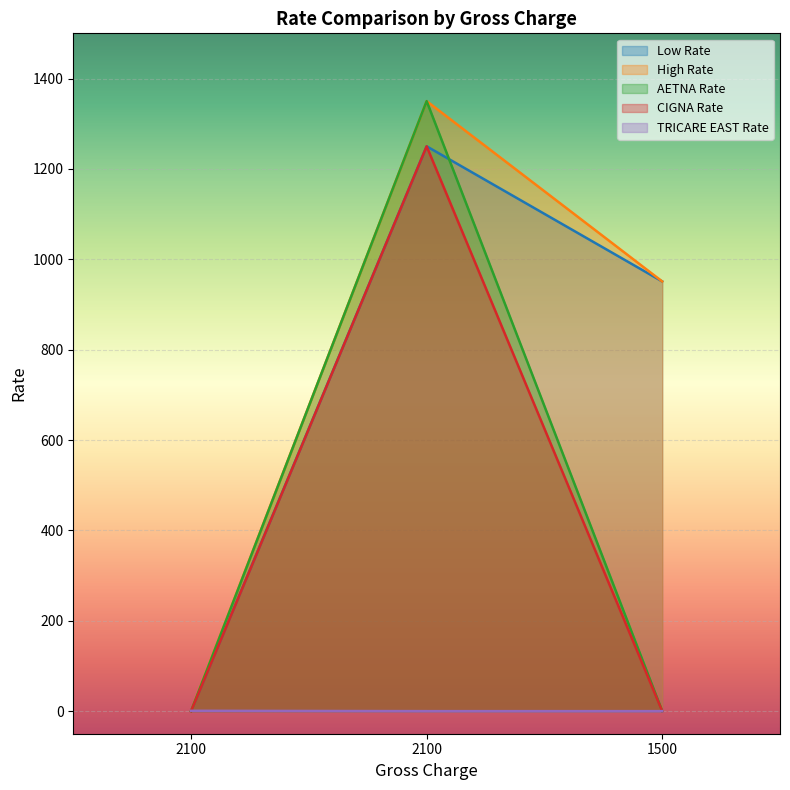

At 1500, list the series in order from largest to smallest.

Low Rate, High Rate, AETNA Rate, CIGNA Rate, TRICARE EAST Rate